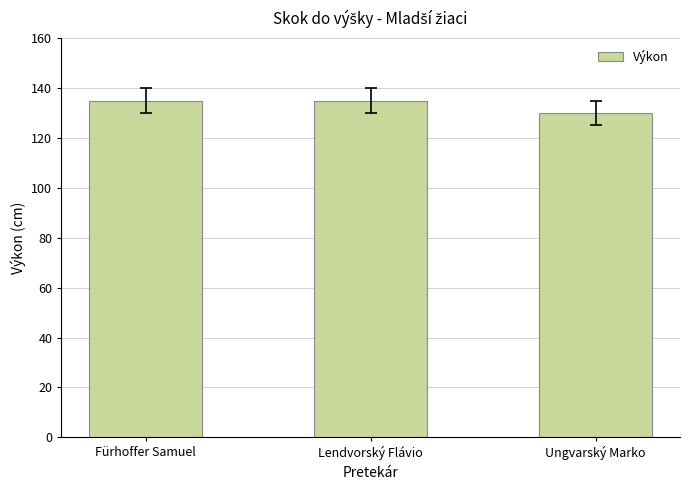

What is the label of the 1st bar from the left?

Fürhoffer Samuel